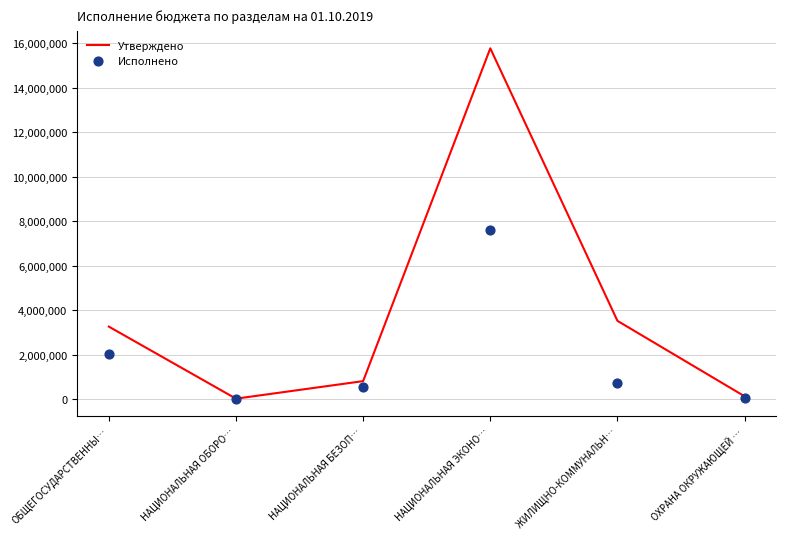

At how many categories does at least one series exceed 4841274?

1